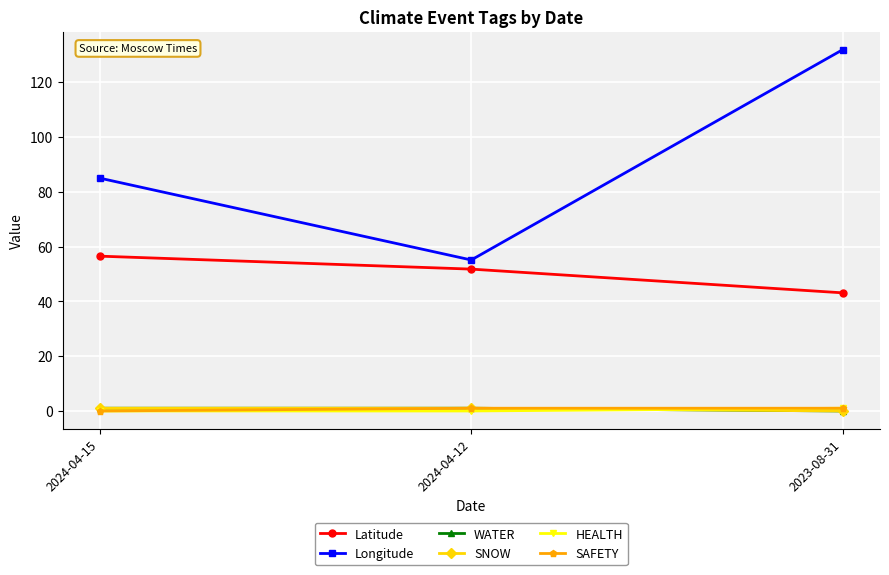

What is the value of the SNOW point at the 2nd from the left?

1.0